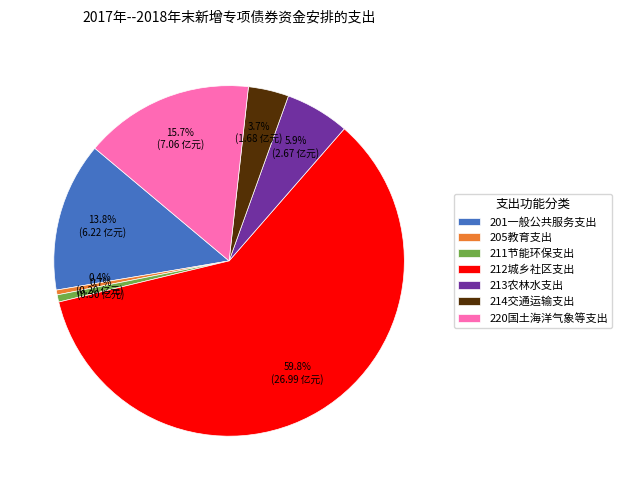

Between 214交通运输支出 and 220国土海洋气象等支出, which is larger?

220国土海洋气象等支出